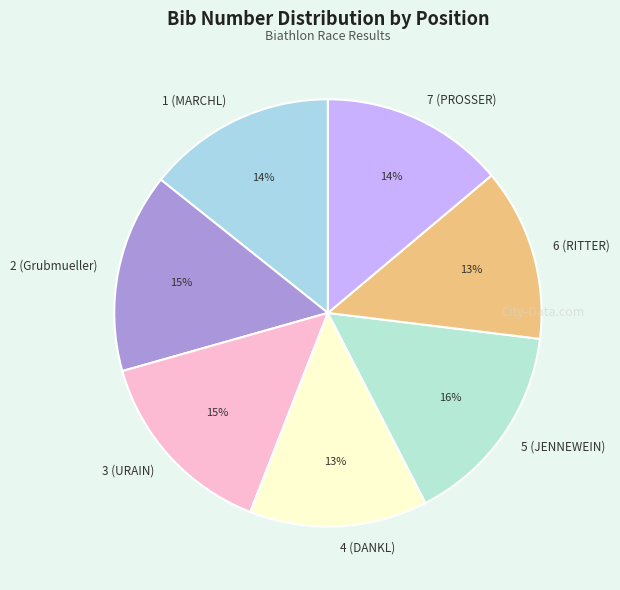

To the nearest percent, what is the average slice percentage?

14%